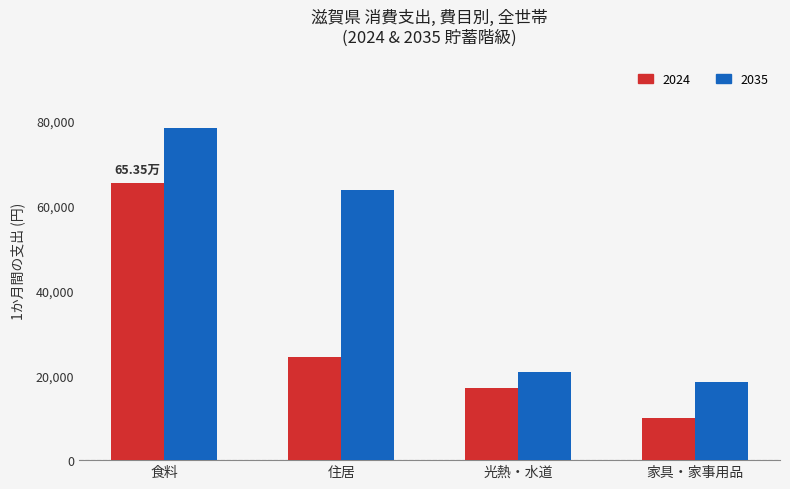

What is the approximate value of 2024 at 食料?

65347